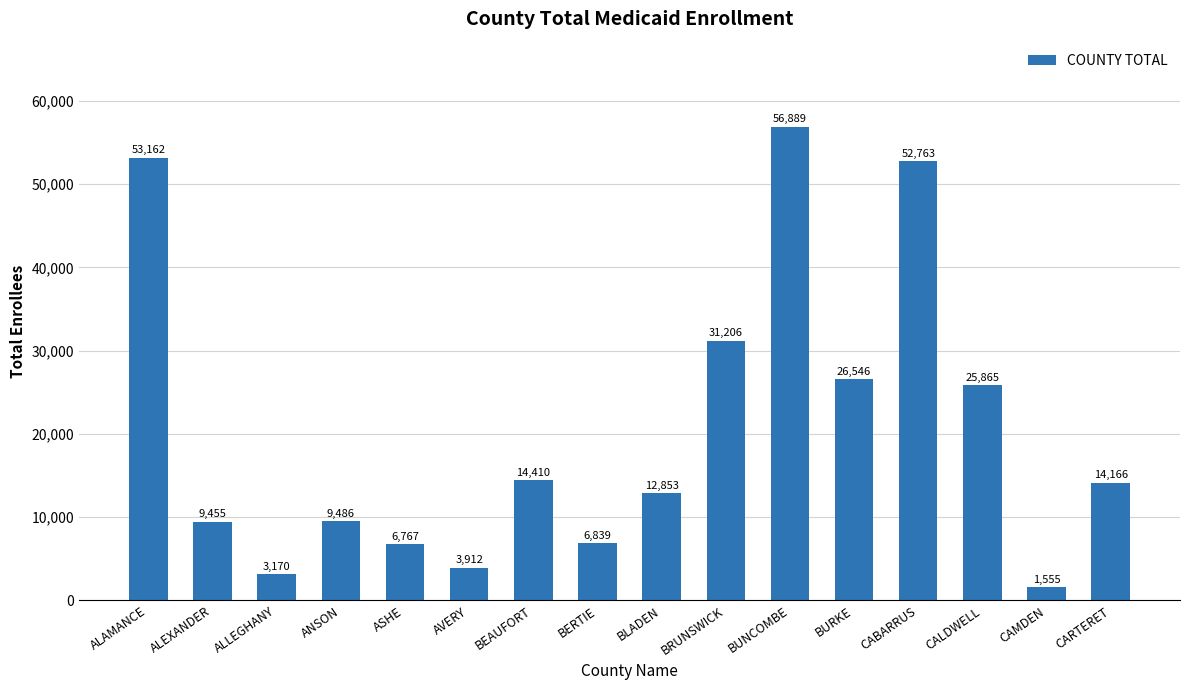

What is the greatest value displayed?

56889